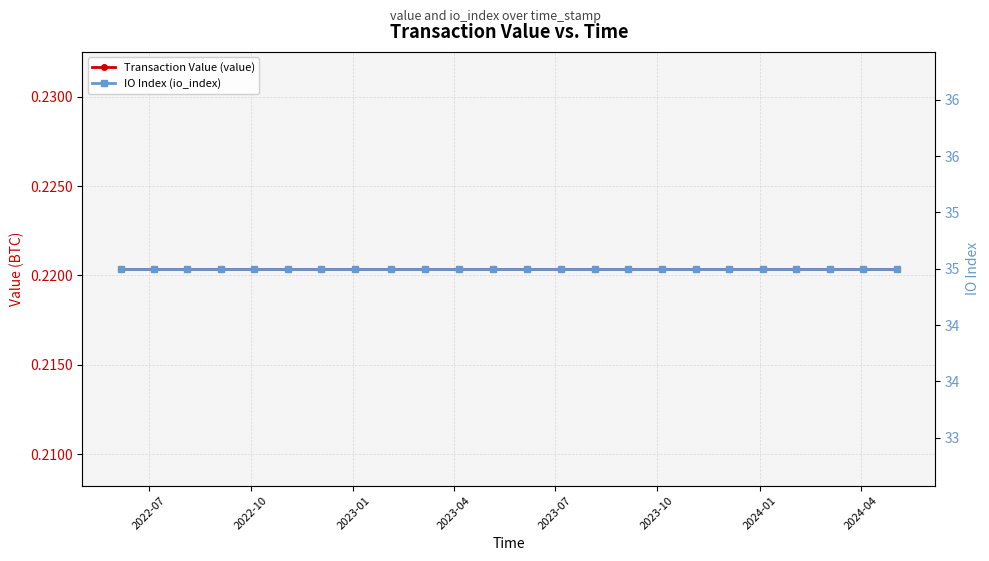

What is the difference between the highest and lowest values at 2023-10?

34.8